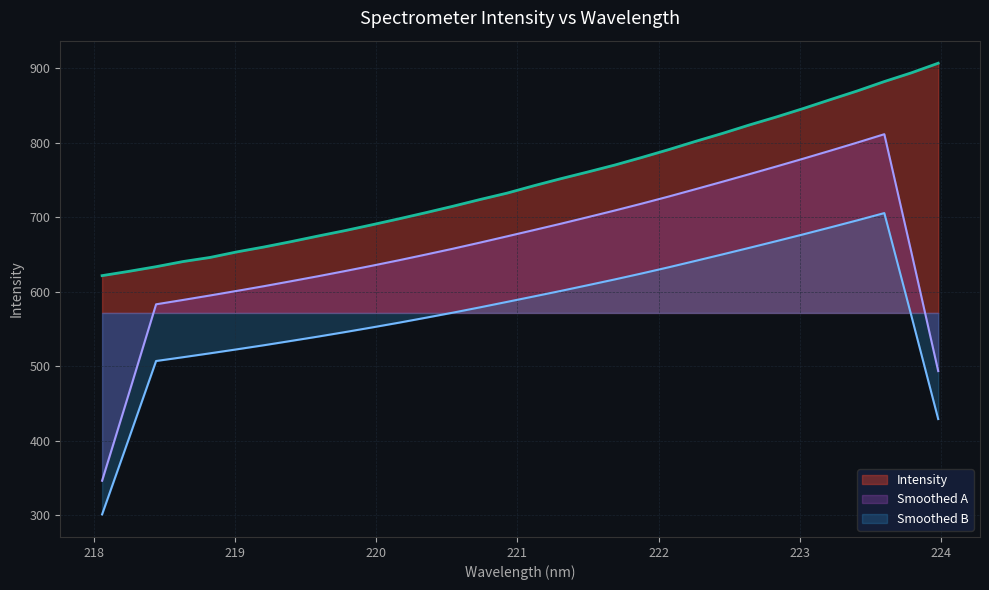

What is the sum of all values?

23894.6